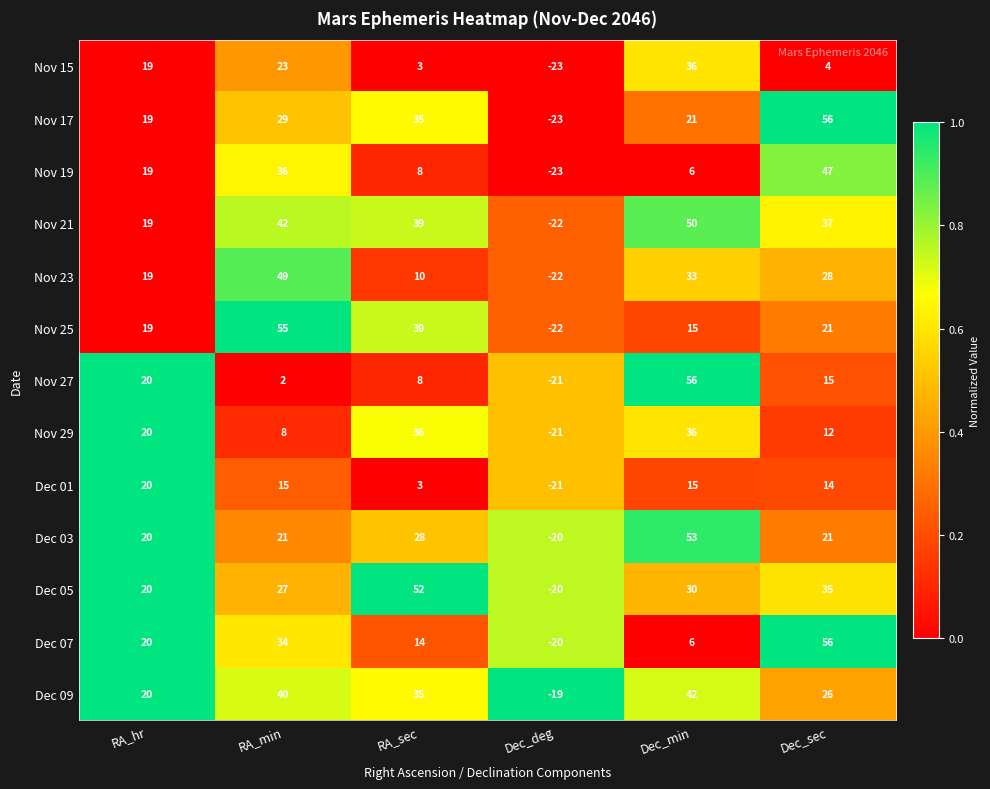

What is the total value across all series at Dec_deg?

-277